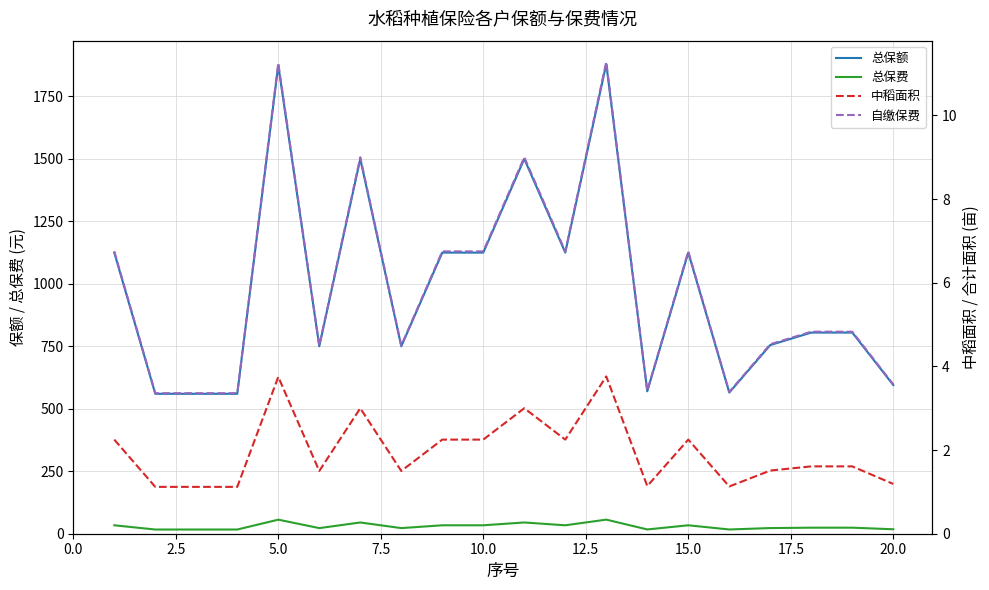

What is the highest value of the 自缴保费 series?

11.3